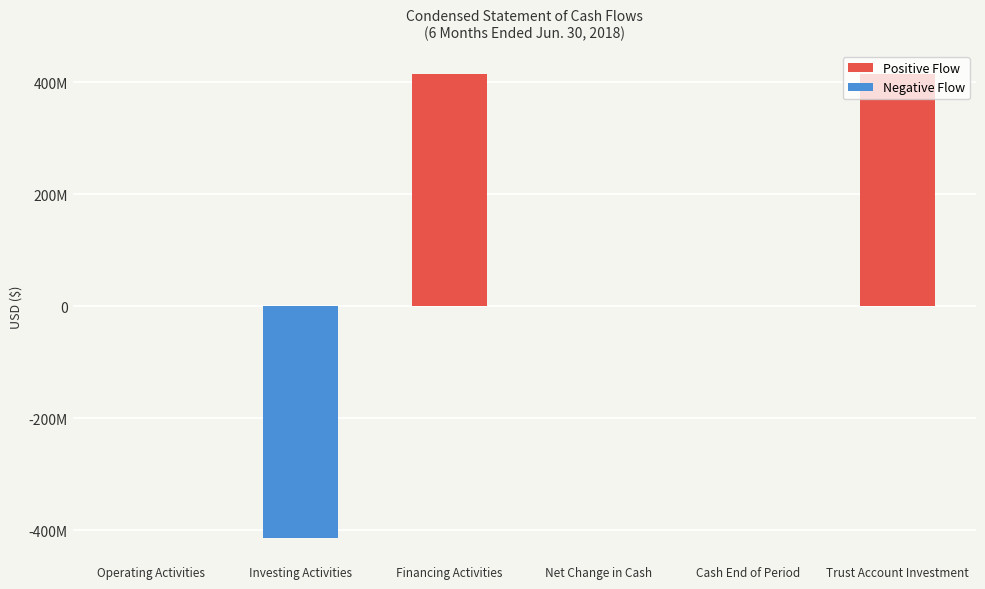

At which label does the data first exceed 760175?

Financing Activities